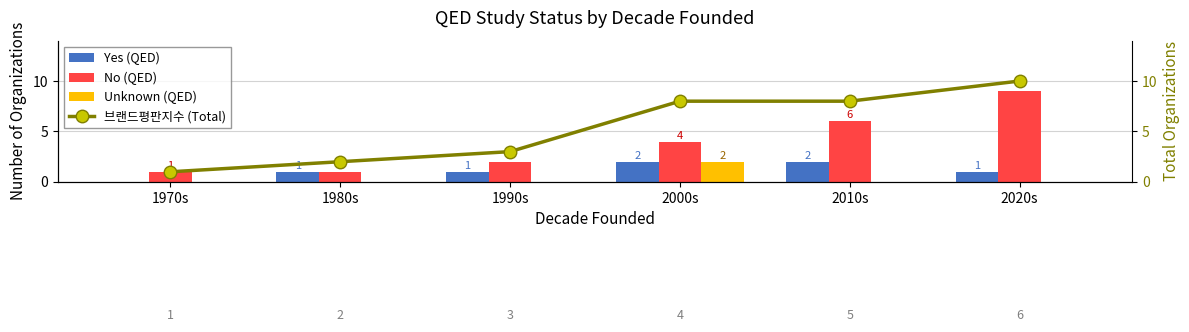

What is the sum of the 브랜드평판지수 (Total) values at 2020s and 1970s?

11